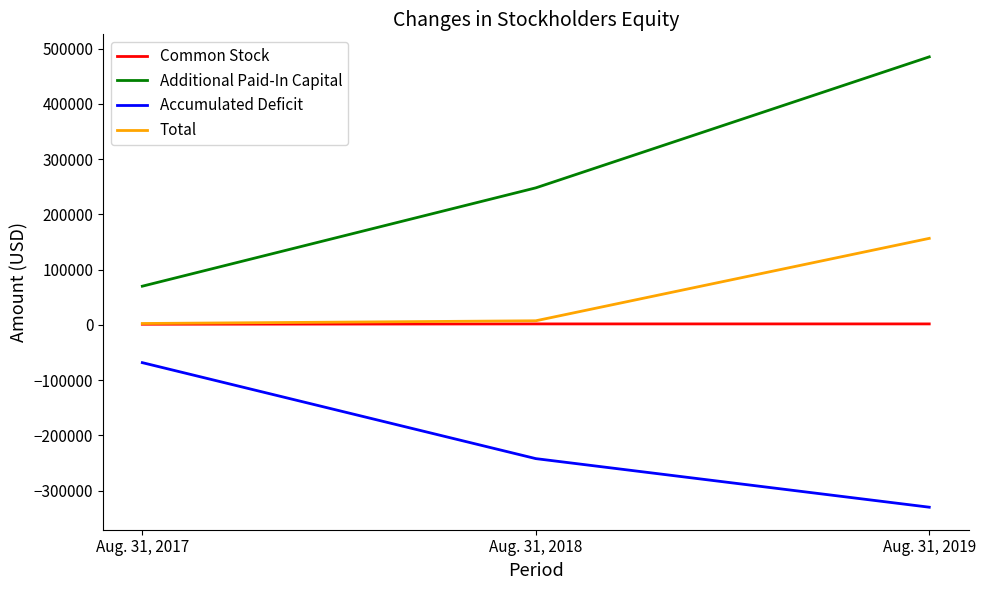

Between Aug. 31, 2017 and Aug. 31, 2019, which series saw the biggest shift?

Additional Paid-In Capital